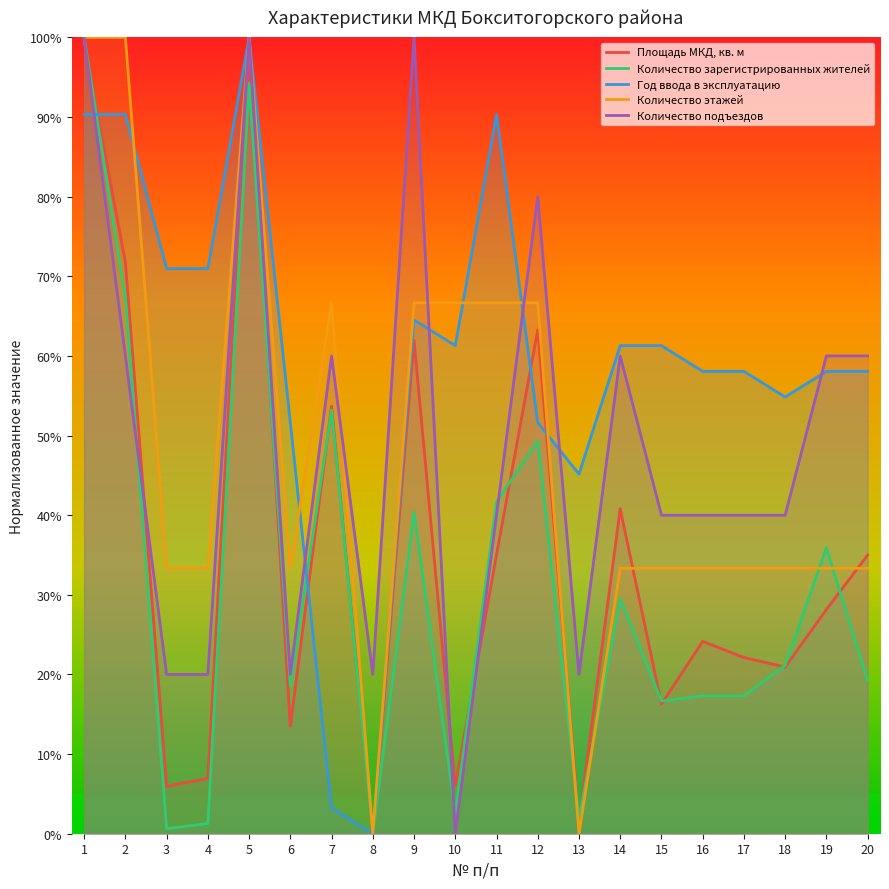

What is the sum of the Год ввода в эксплуатацию values at 14 and 9?

1.3